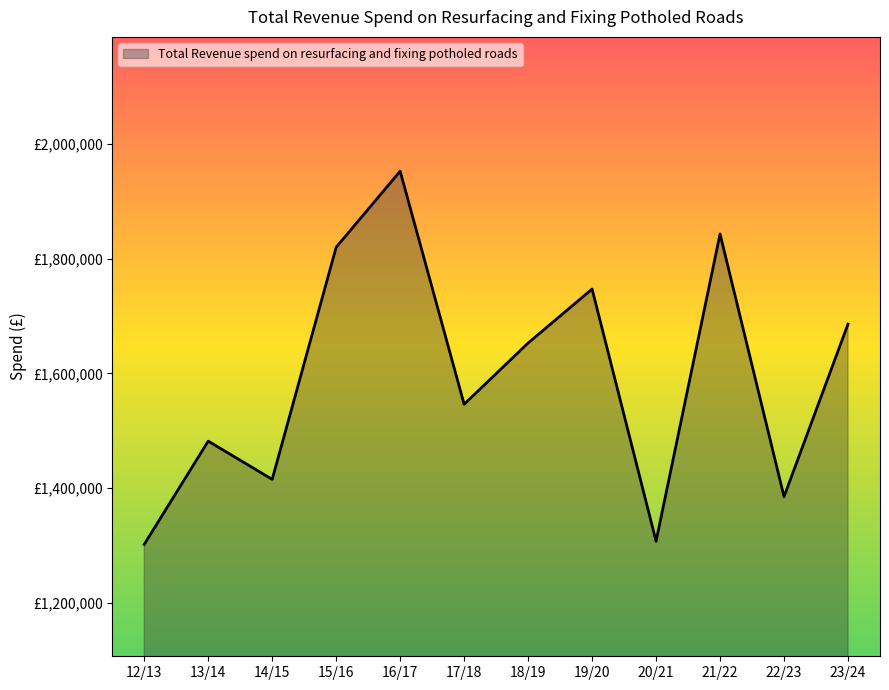

What is the minimum value shown in the chart?

1301599